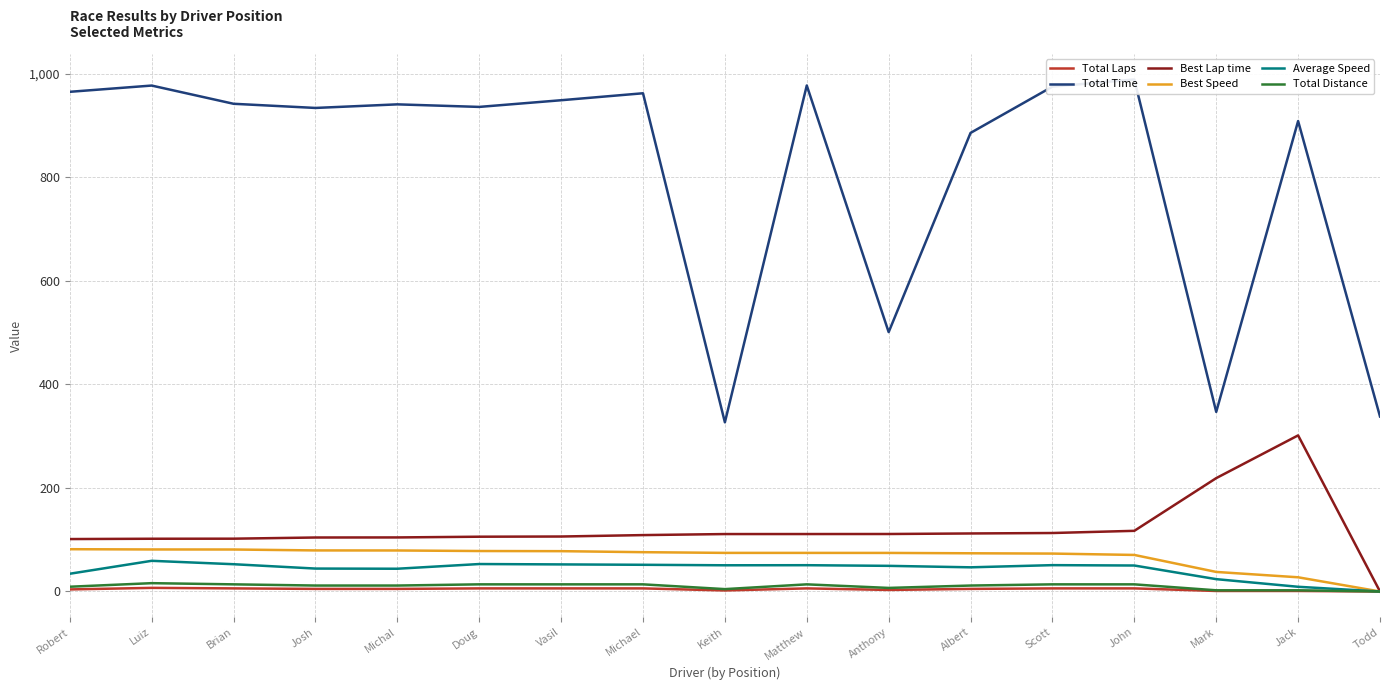

At which label does Total Time first exceed 941?

Robert